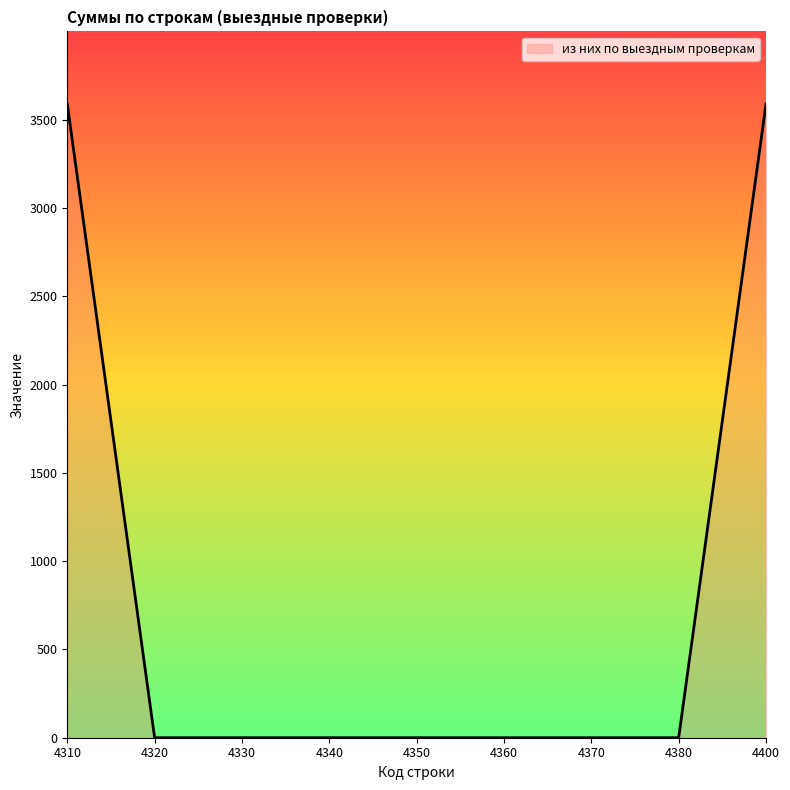

What is the greatest value displayed?

3589